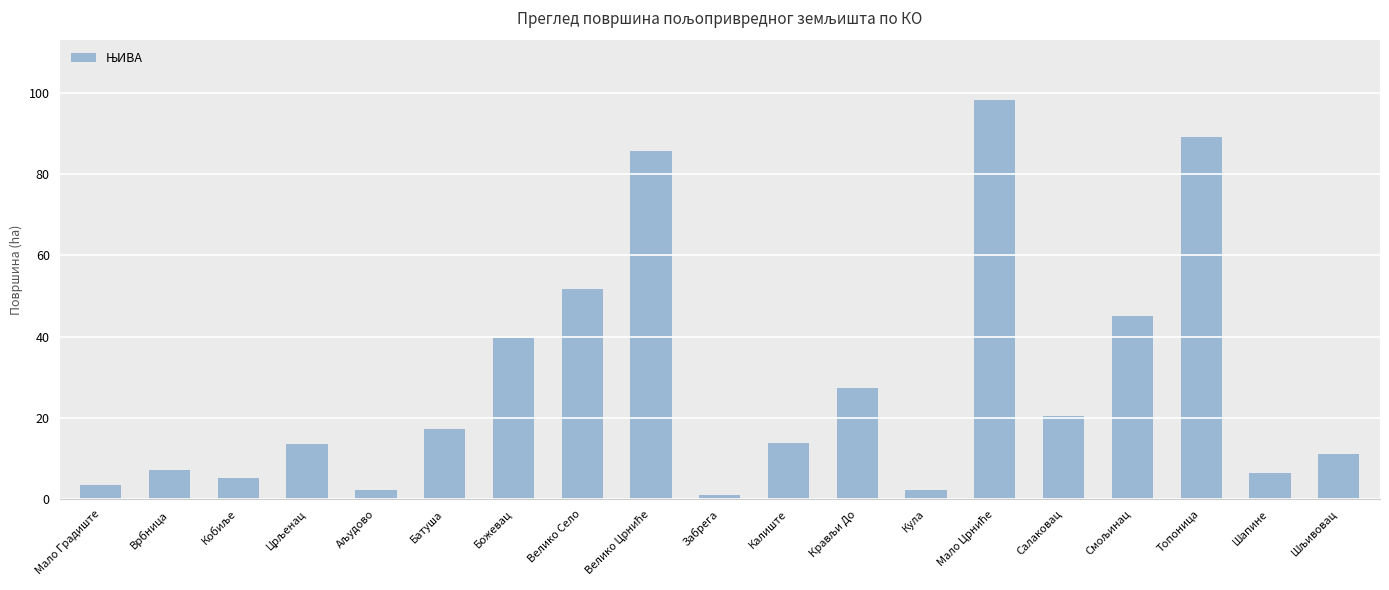

Approximately how many times larger is the value at Забрега compared to Мало Градиште?

0.3